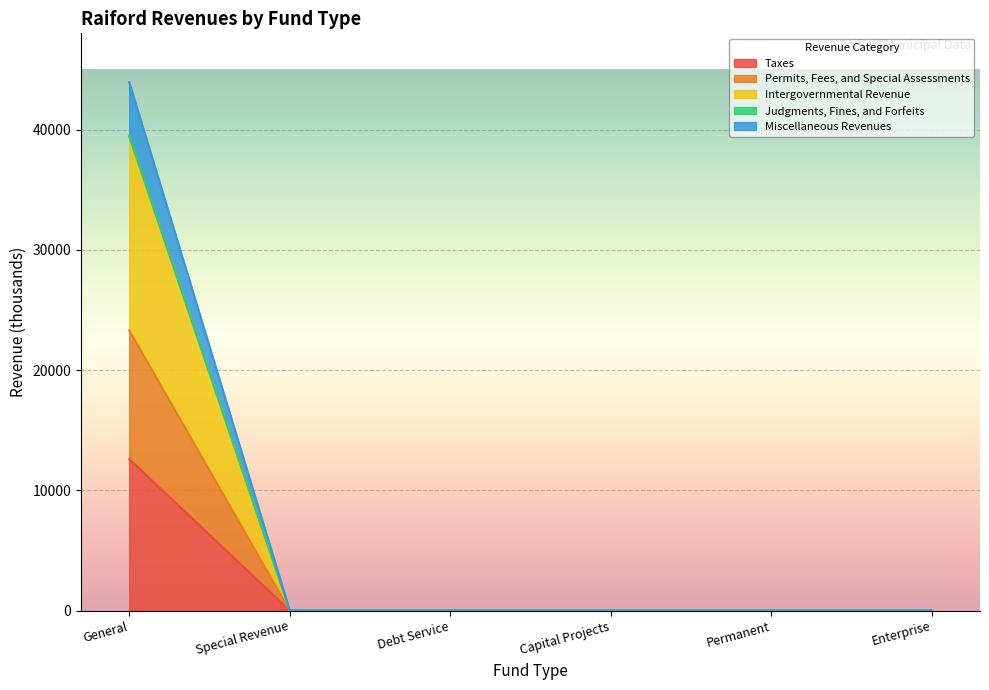

What is the label of the 5th point from the right?

Special Revenue